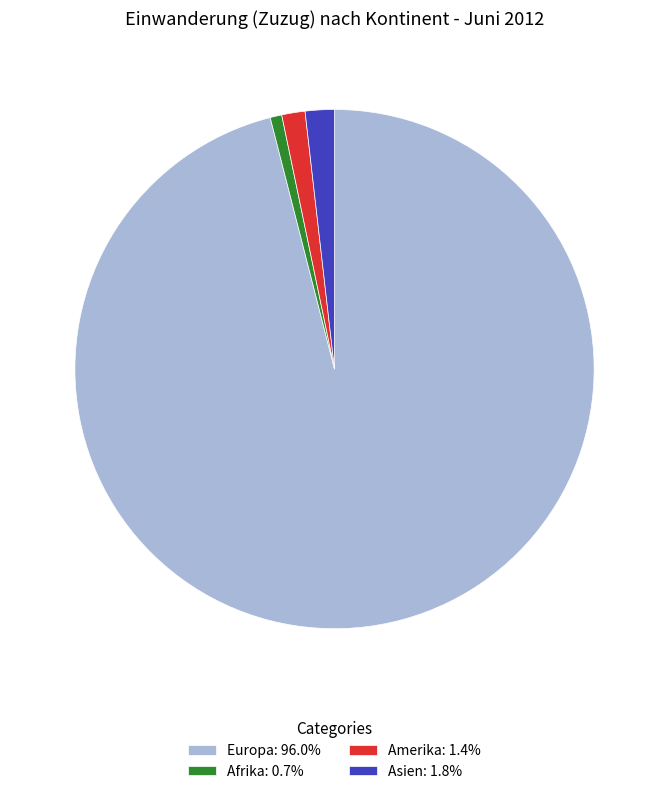

Do Europa: 96.0% and Asien: 1.8% together represent more than half of the pie?

Yes